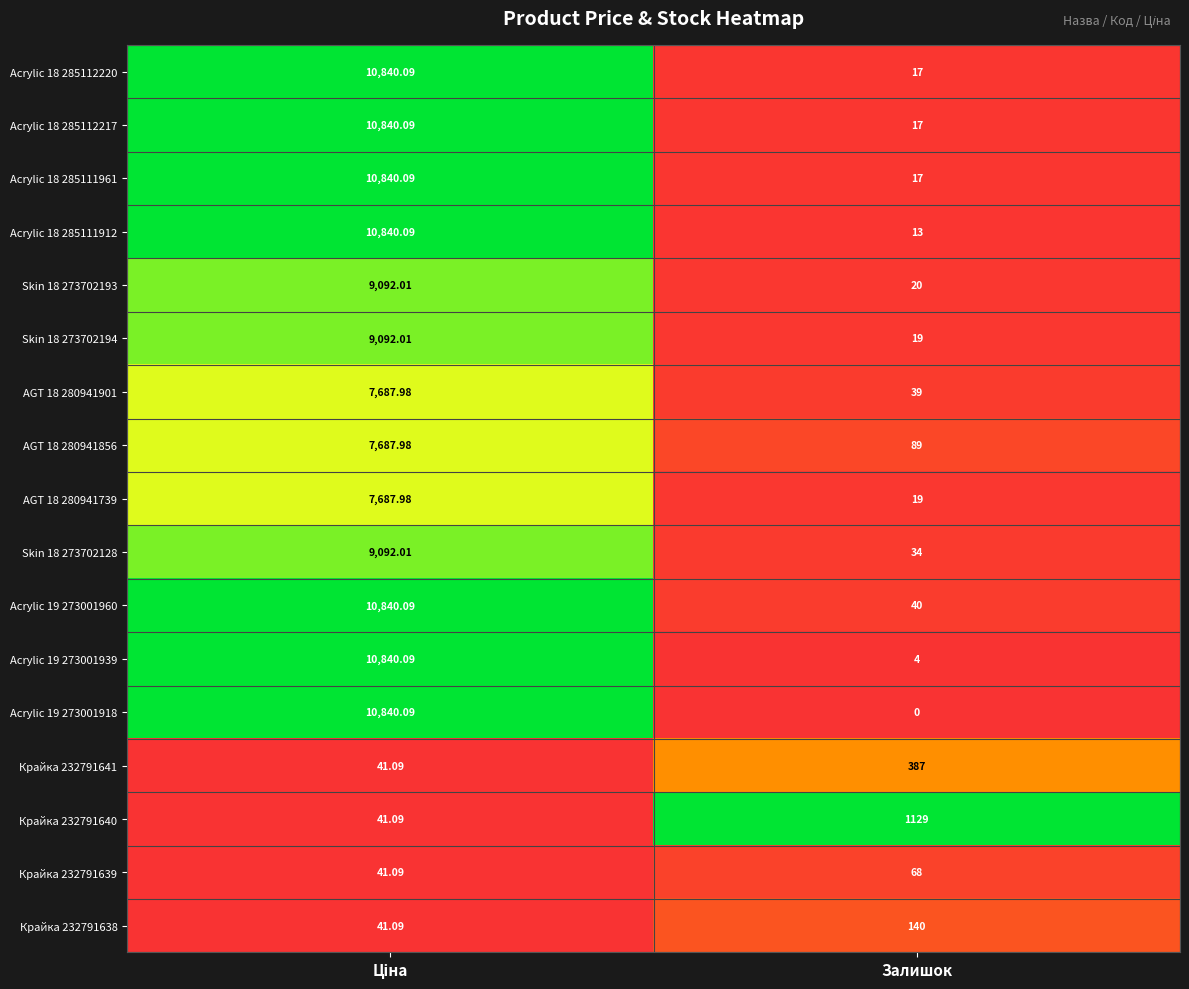

At which label is Acrylic 19 273001960 closest to 5440?

Залишок